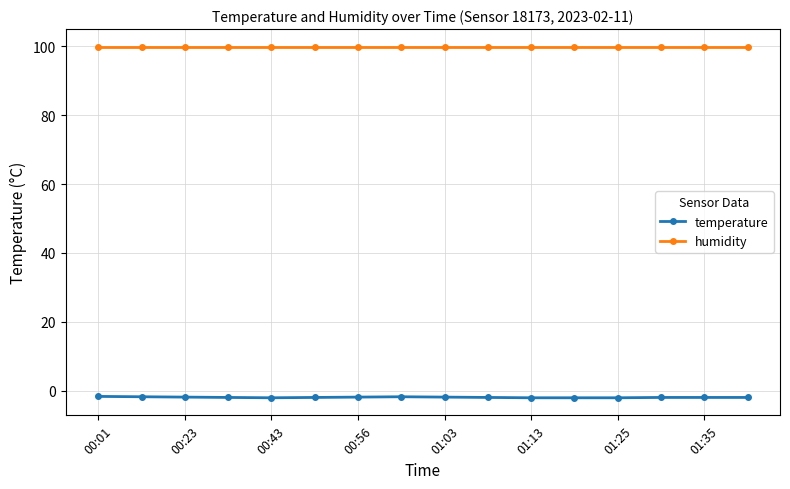

Which series has the widest spread of values?

temperature